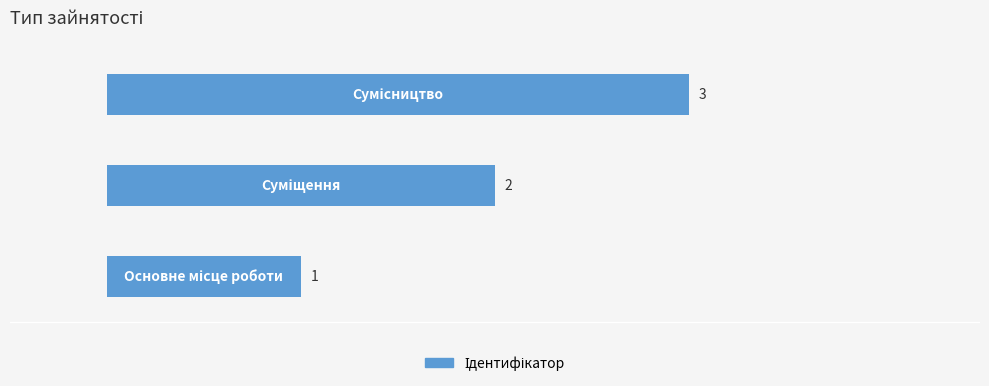

What is the greatest value displayed?

3